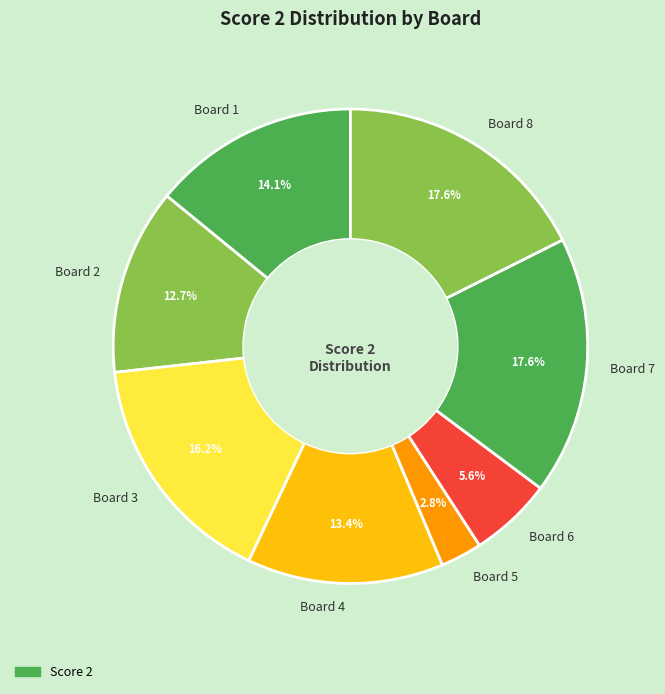

Does any single category account for the majority?

No